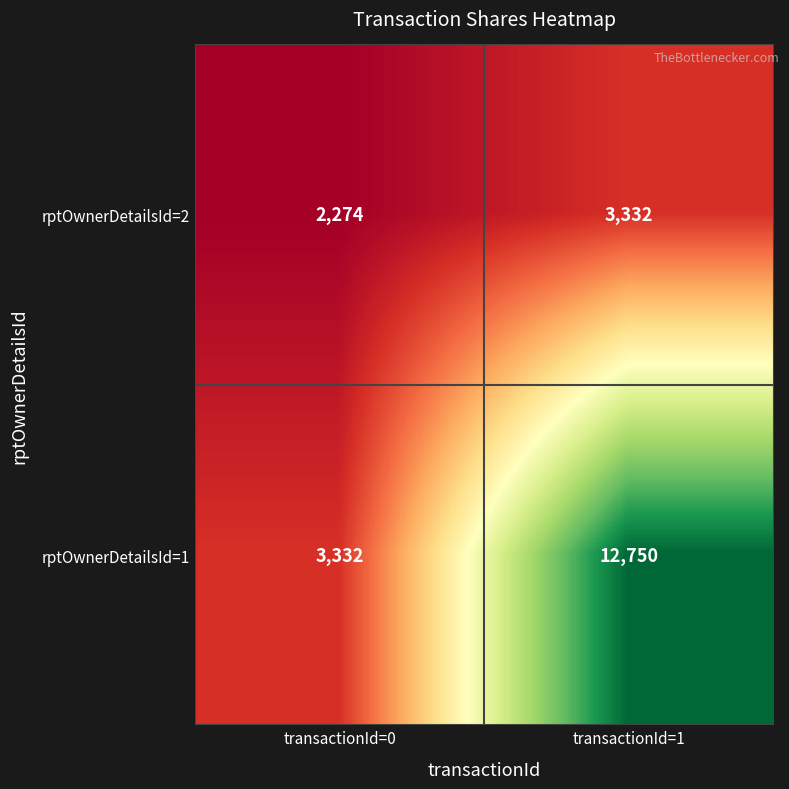

Between transactionId=0 and transactionId=1, which series saw the biggest shift?

rptOwnerDetailsId=1